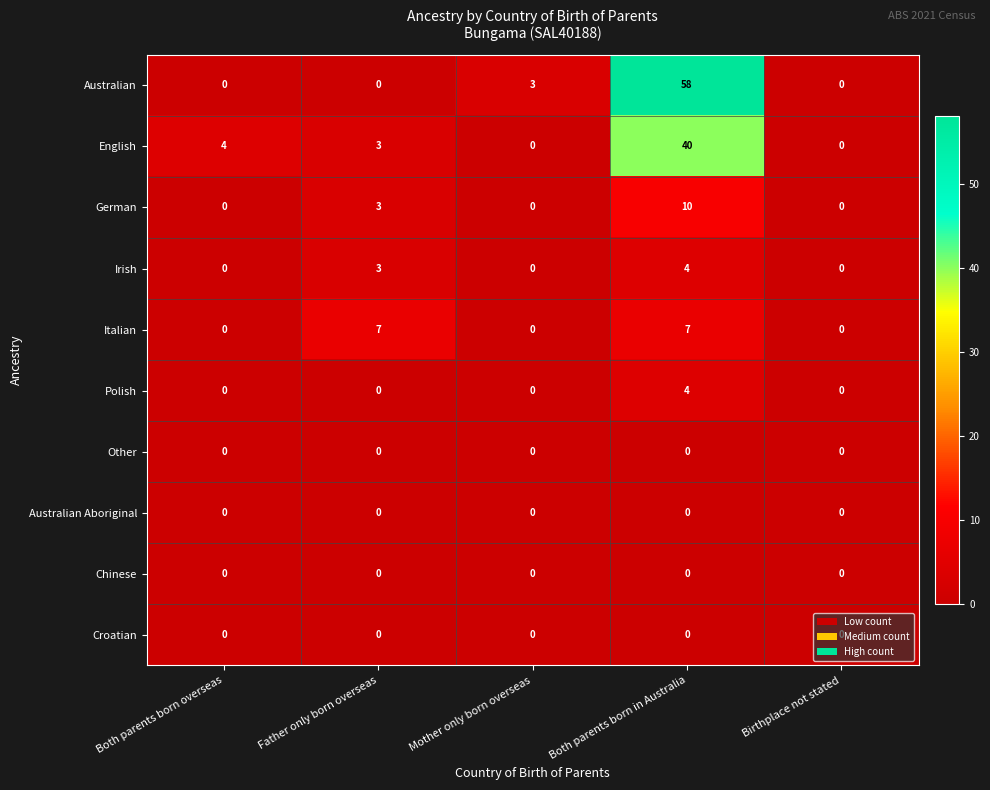

How many data points does each series have?

5